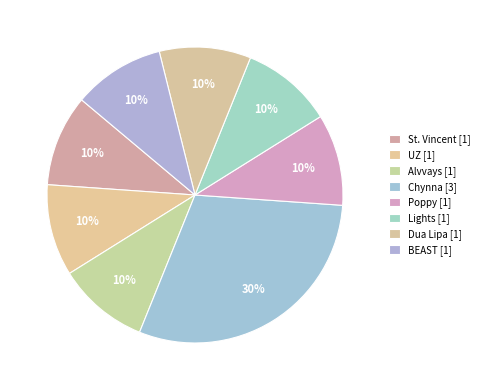

Which slice is the largest?

Chynna